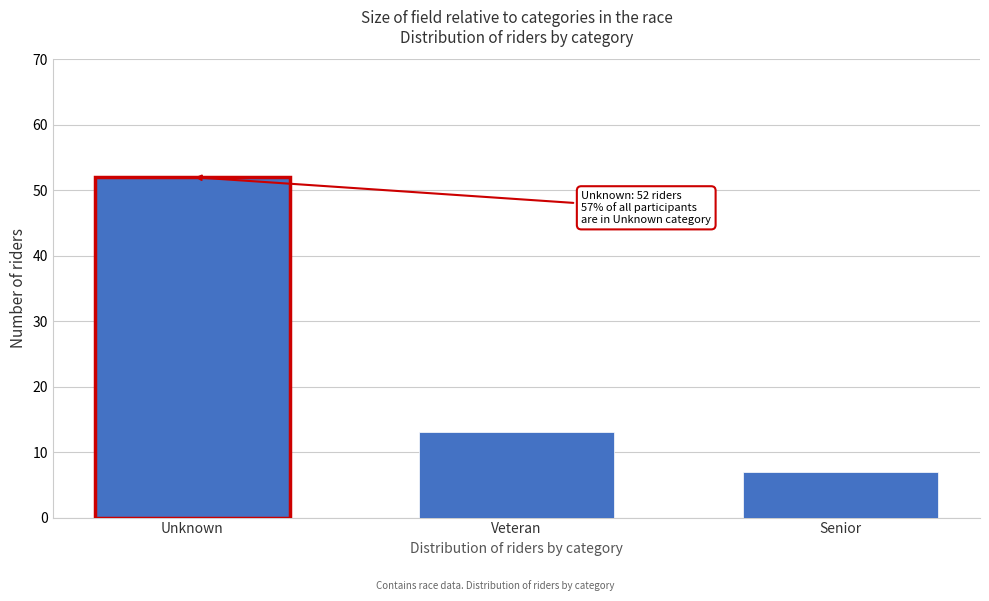

Reading right to left, extract all data points from this chart.

Senior=7	Veteran=13	Unknown=52